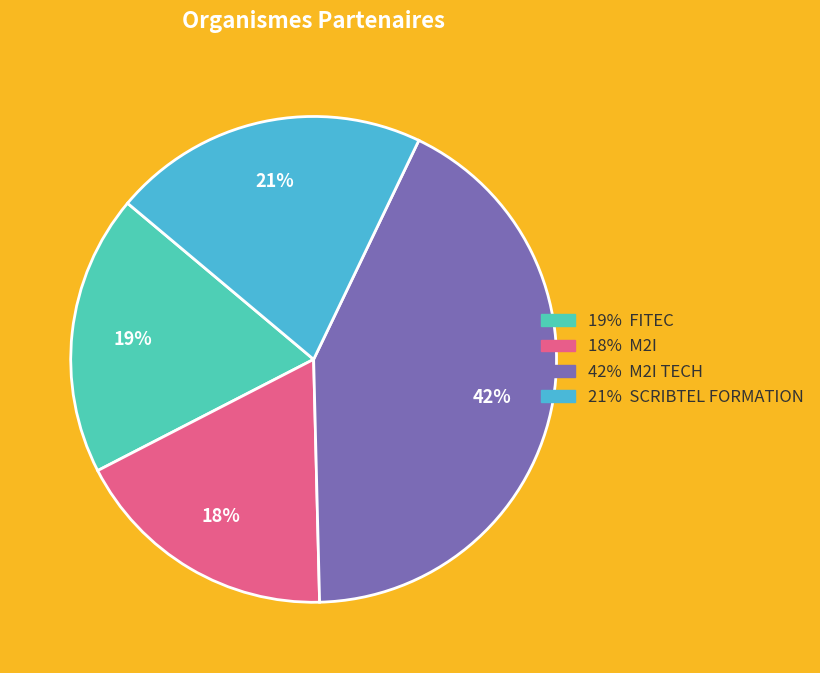

Does M2I account for over 50% of the chart?

No